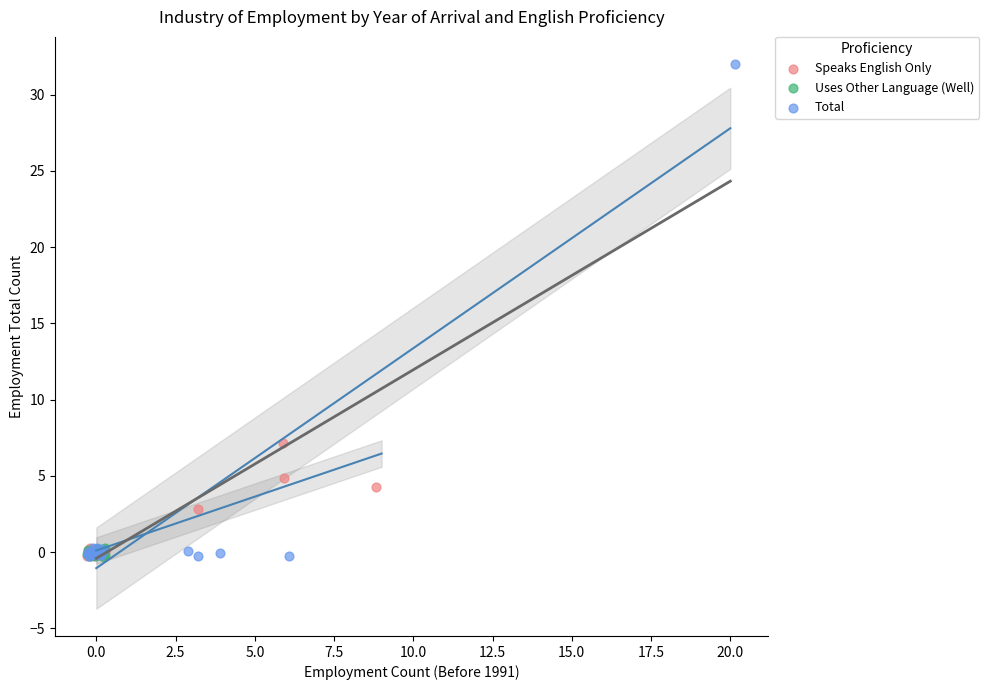

Which series has the largest Y range (max minus min)?

Total